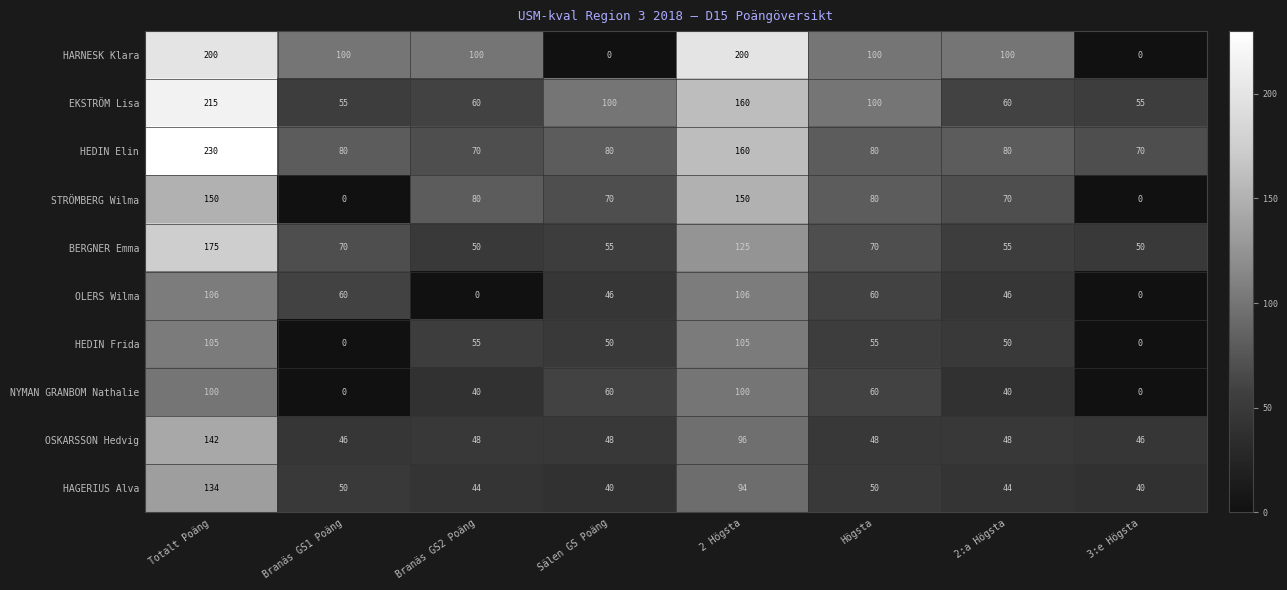

How many NYMAN GRANBOM Nathalie values are between 40 and 100?

6